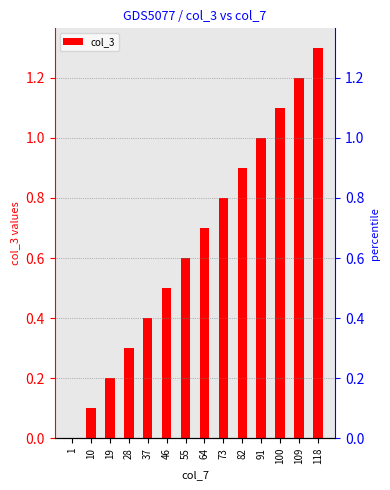

What is the approximate value at 55?

0.6